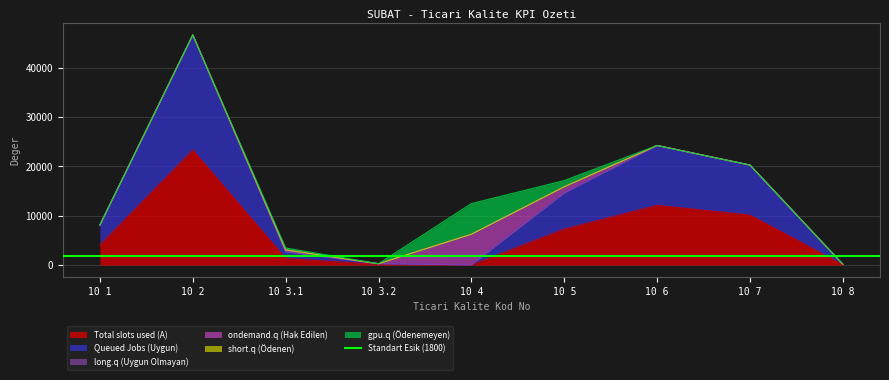

What is the value of the Total slots used (A) point at the 4th from the left?

146.0